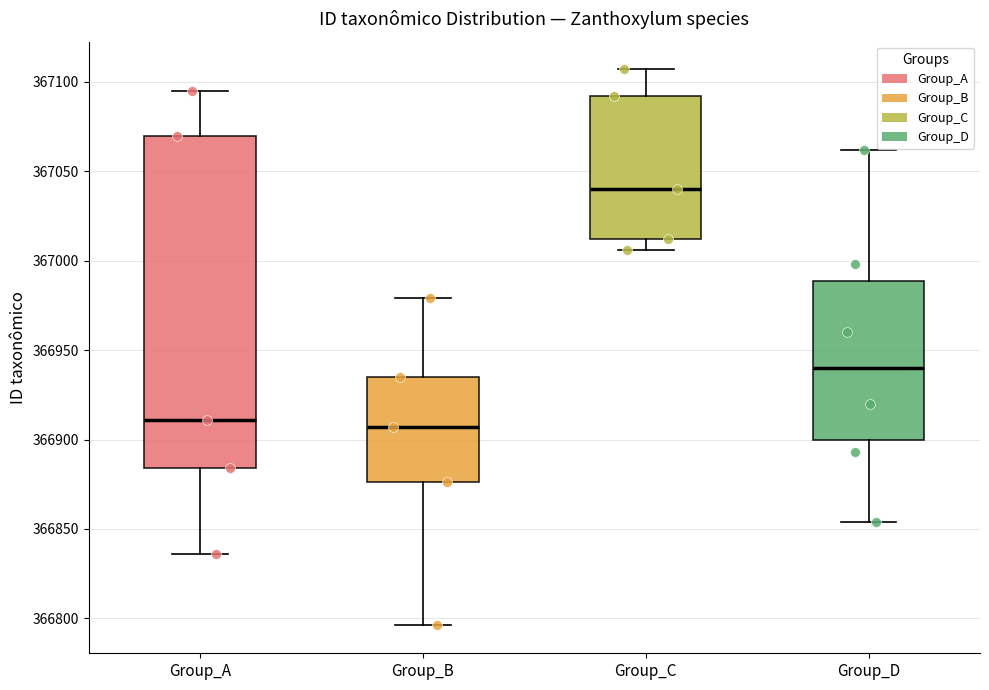

Reading left to right, transcribe this box plot: for each box, give where its median line is, the range the box spans, and where its two whiskers end, as read against the y-axis. The values are not printed on the chart, so give them approximately, as read against the axis.

Group_A: median 366910, box 366885 to 367070, whiskers 366835 to 367095
Group_B: median 366905, box 366875 to 366935, whiskers 366795 to 366980
Group_C: median 367040, box 367010 to 367090, whiskers 367005 to 367105
Group_D: median 366940, box 366900 to 366990, whiskers 366855 to 367060